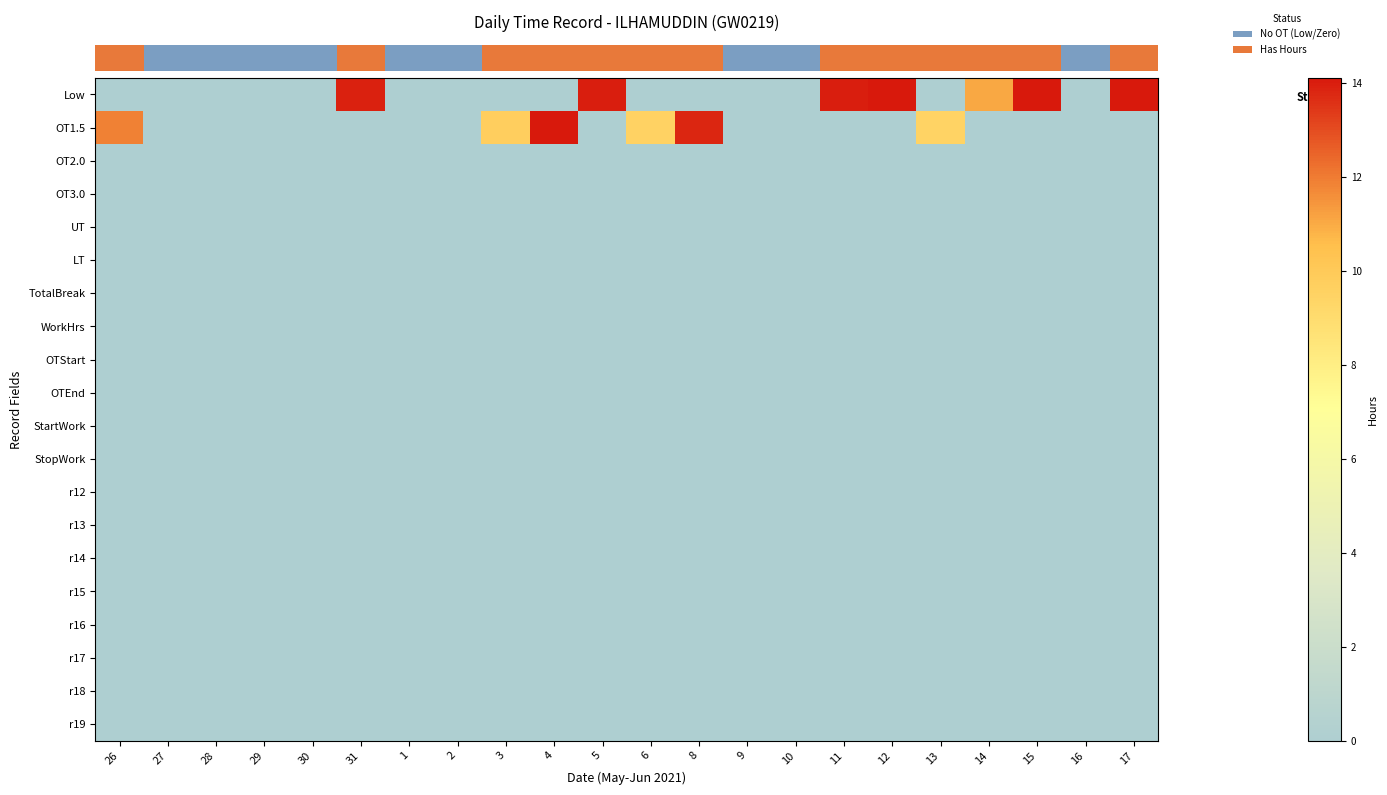

At which category does the chart reach its peak across all series?

12